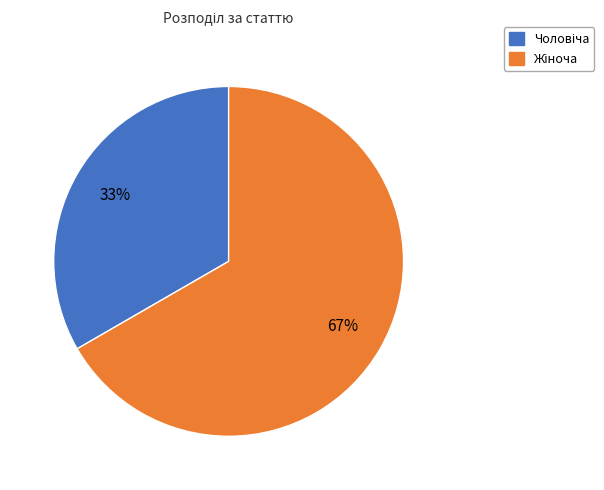

Does any single category account for the majority?

Yes